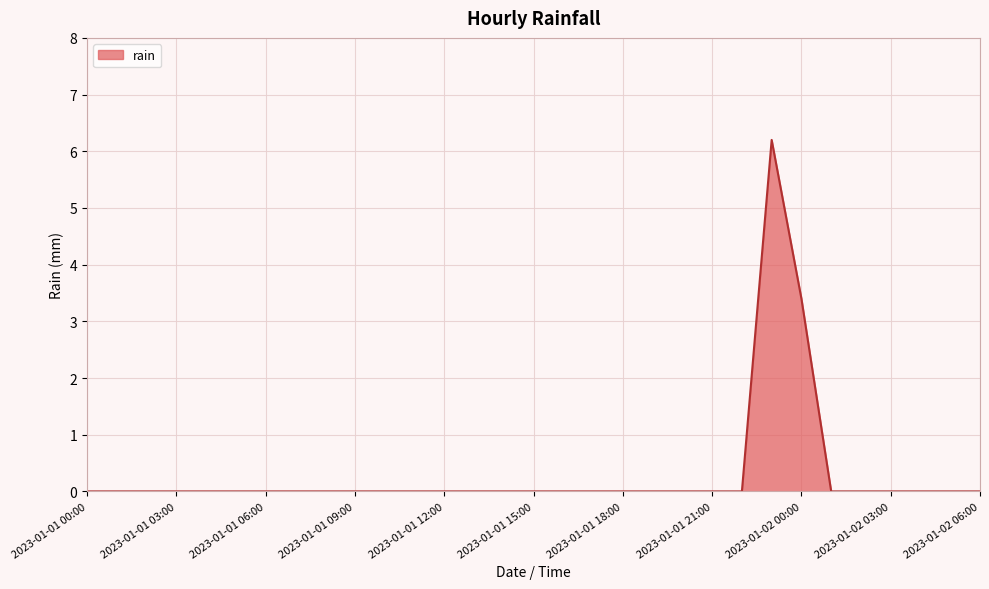

What is the difference between the second highest and second lowest values?

3.4